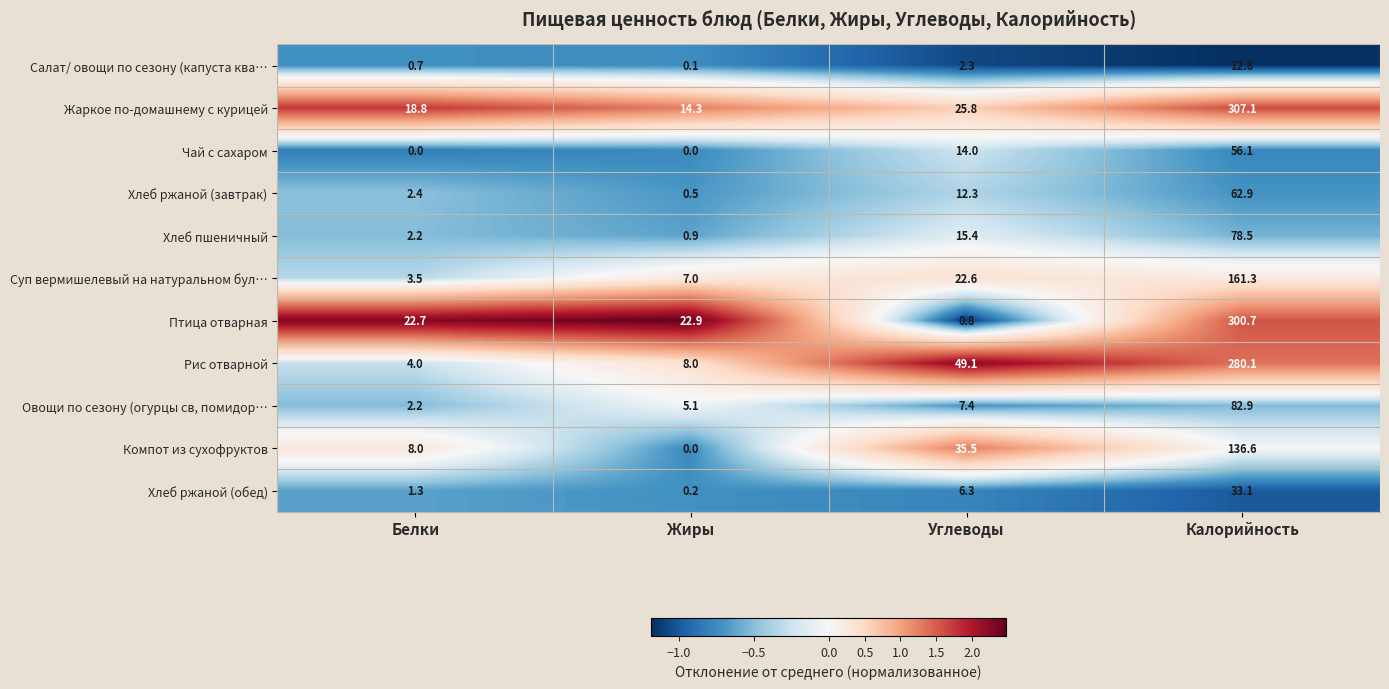

Which series has the widest spread of values?

Птица отварная